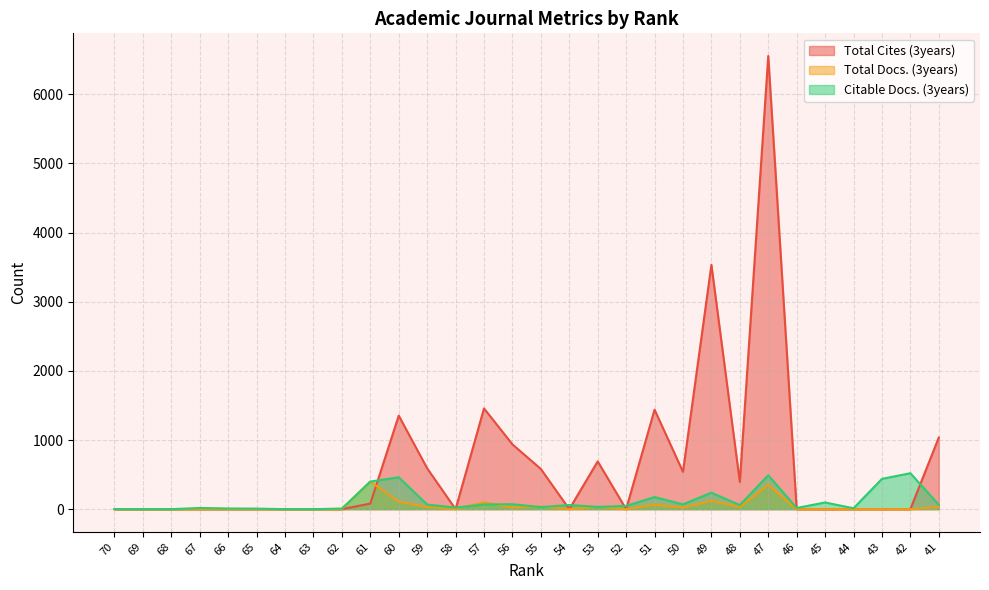

How many categories are shown in the chart?

30